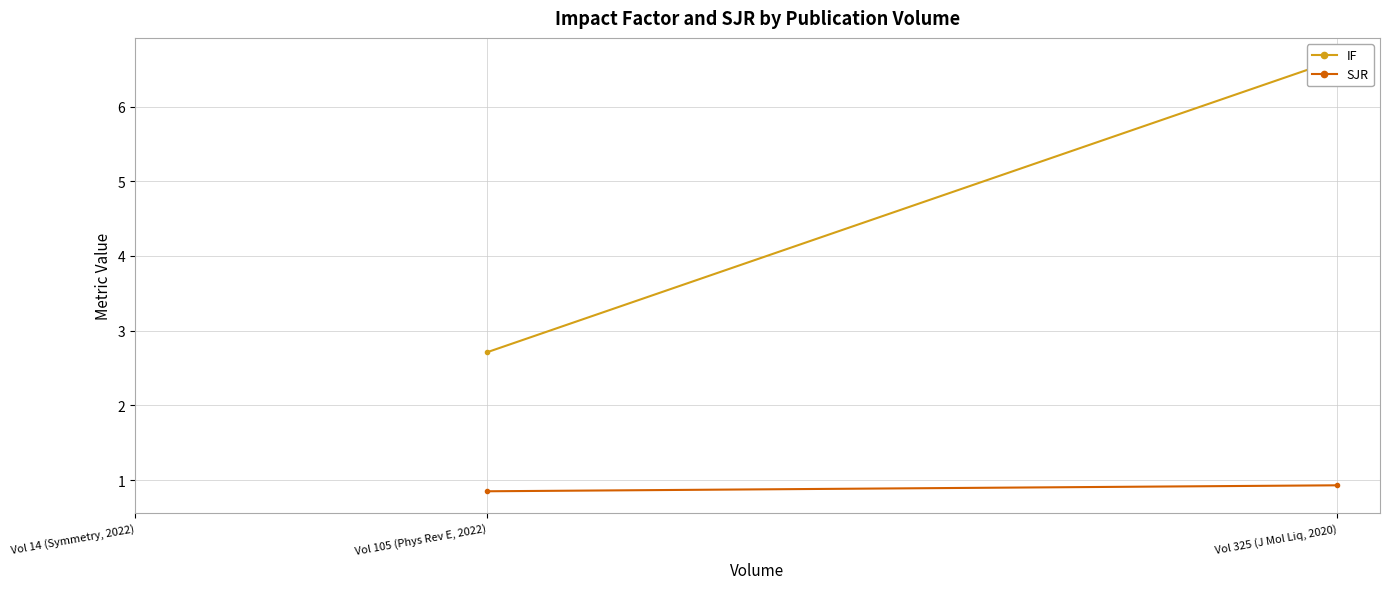

How many values in SJR are above zero?

2